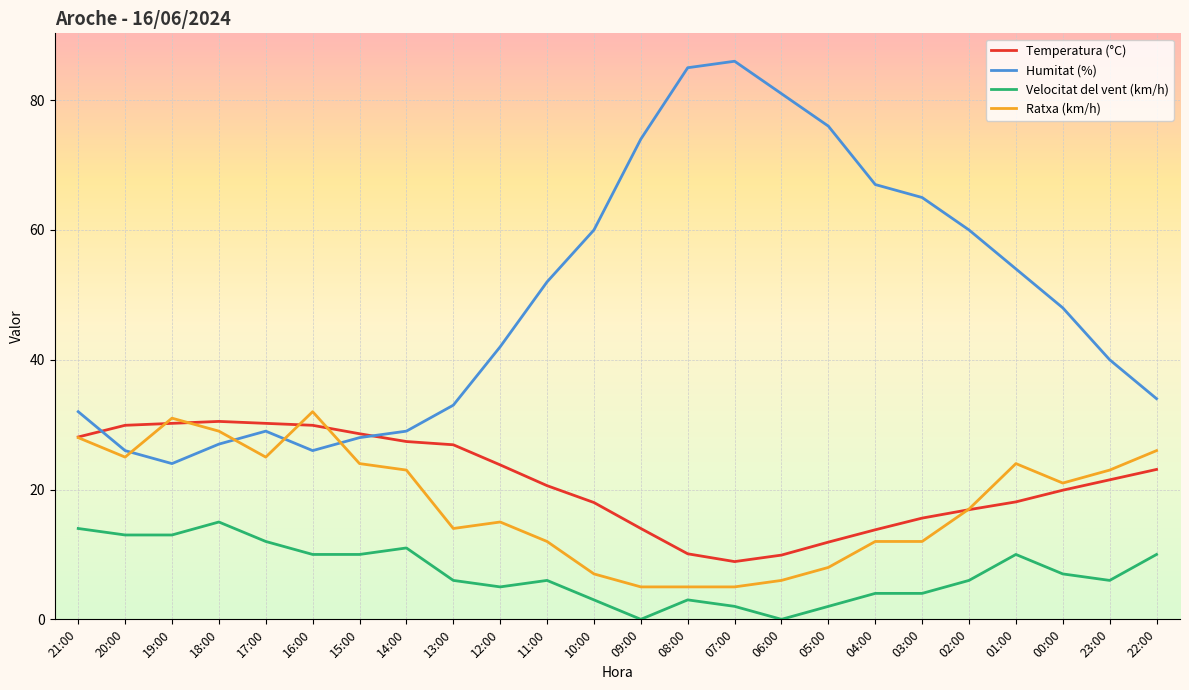

What is the average value of the Temperatura (°C) series?

21.2